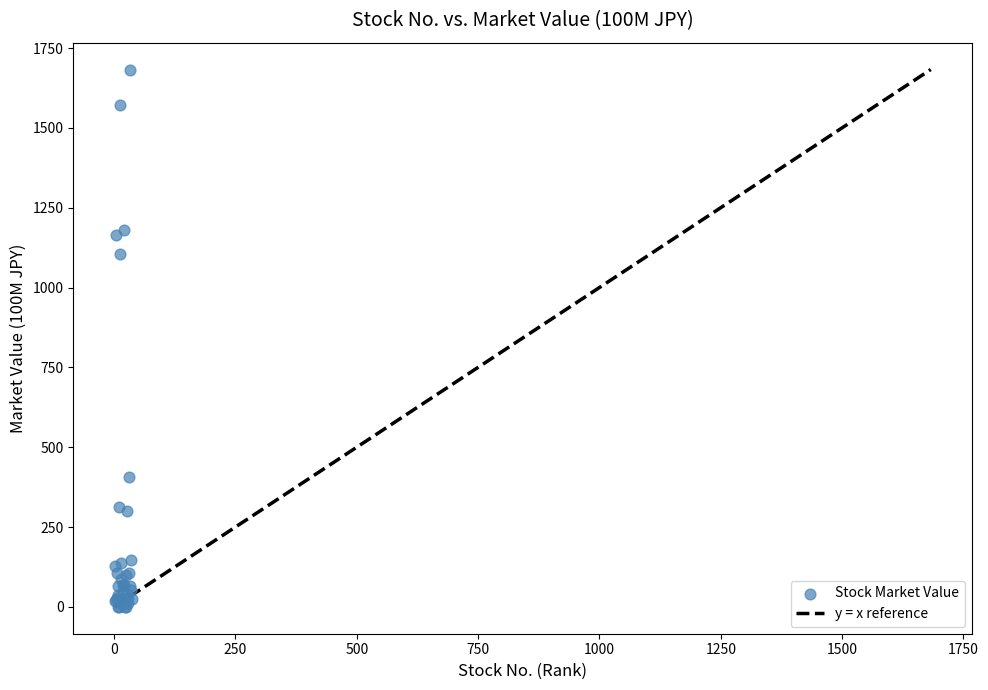

What Y value in the scatter plot is closest to 841?

1104.6